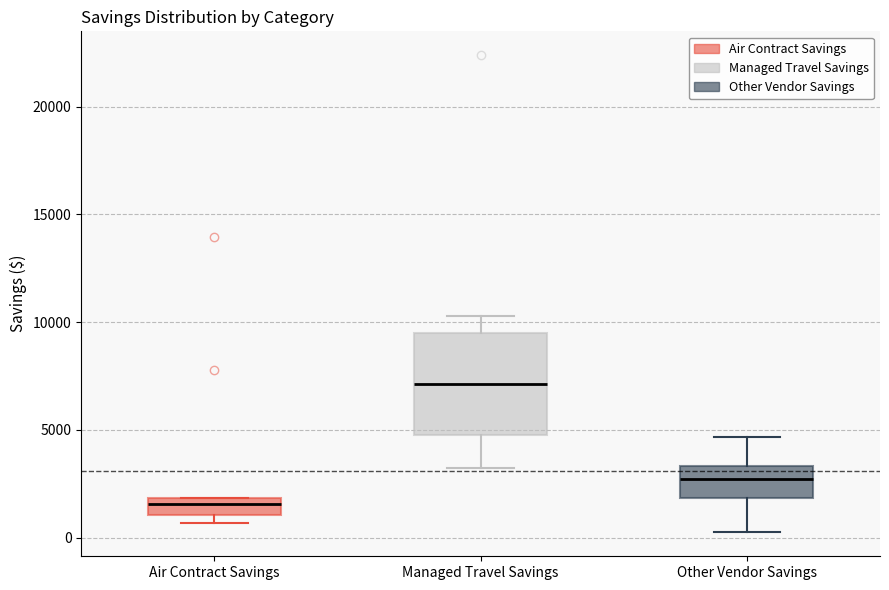

Comparing the boxes themselves (not the whiskers), which one is the tallest?

Managed Travel Savings